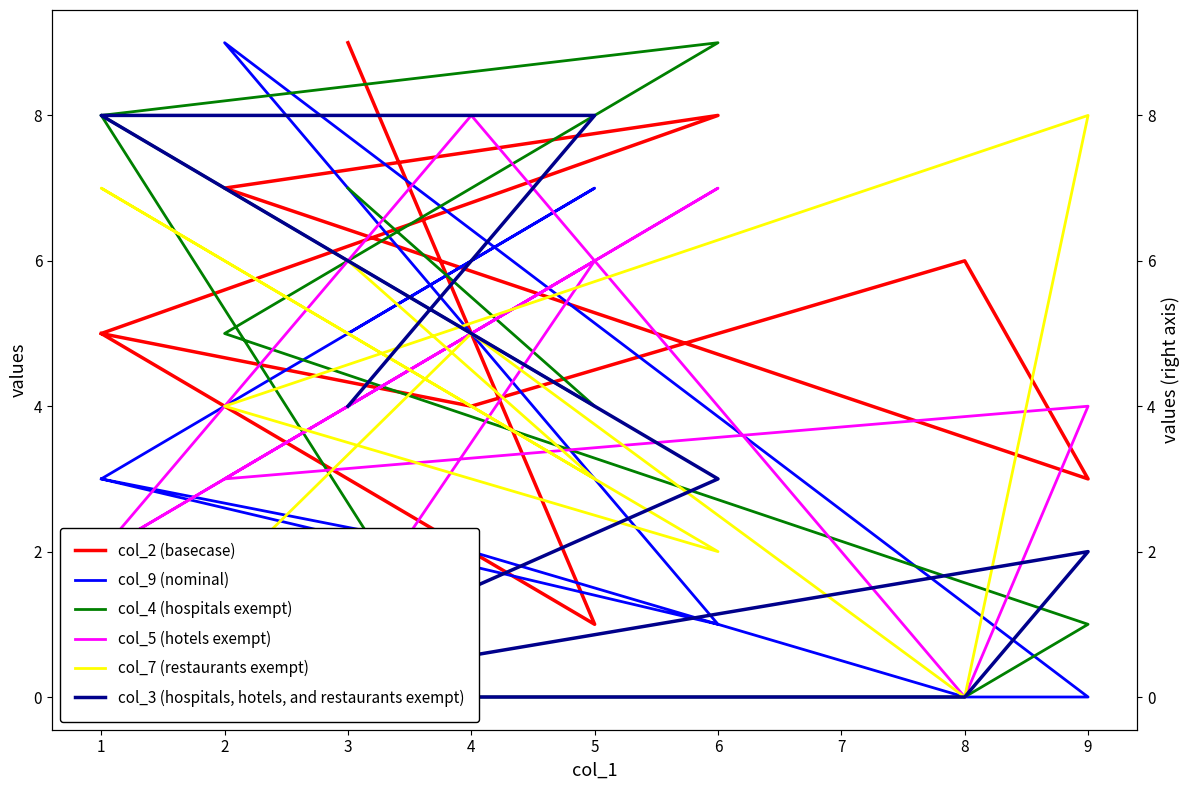

True or false: col_3 (hospitals, hotels, and restaurants exempt) and col_2 (basecase) intersect in this chart.

True